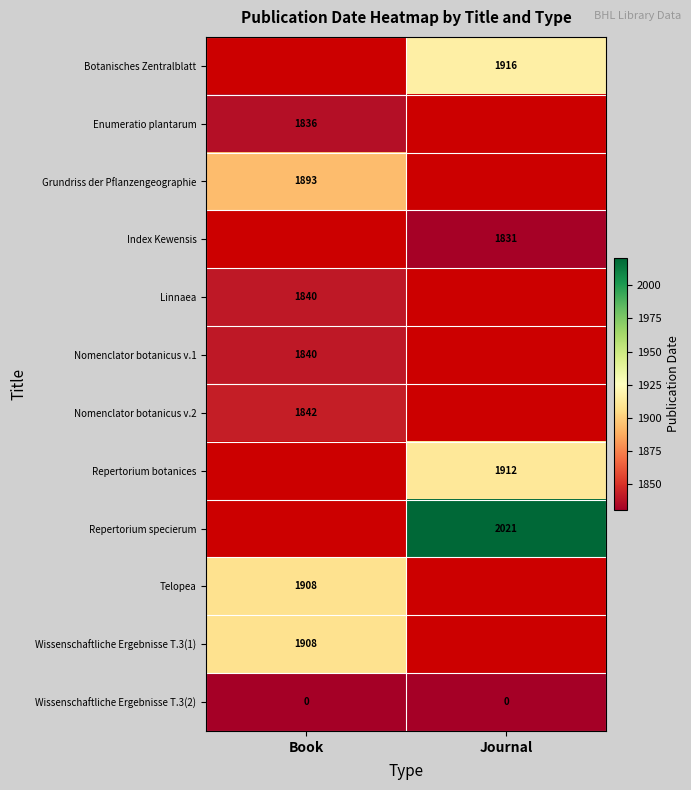

Is it true that Linnaea equals 1265 at Book?

False